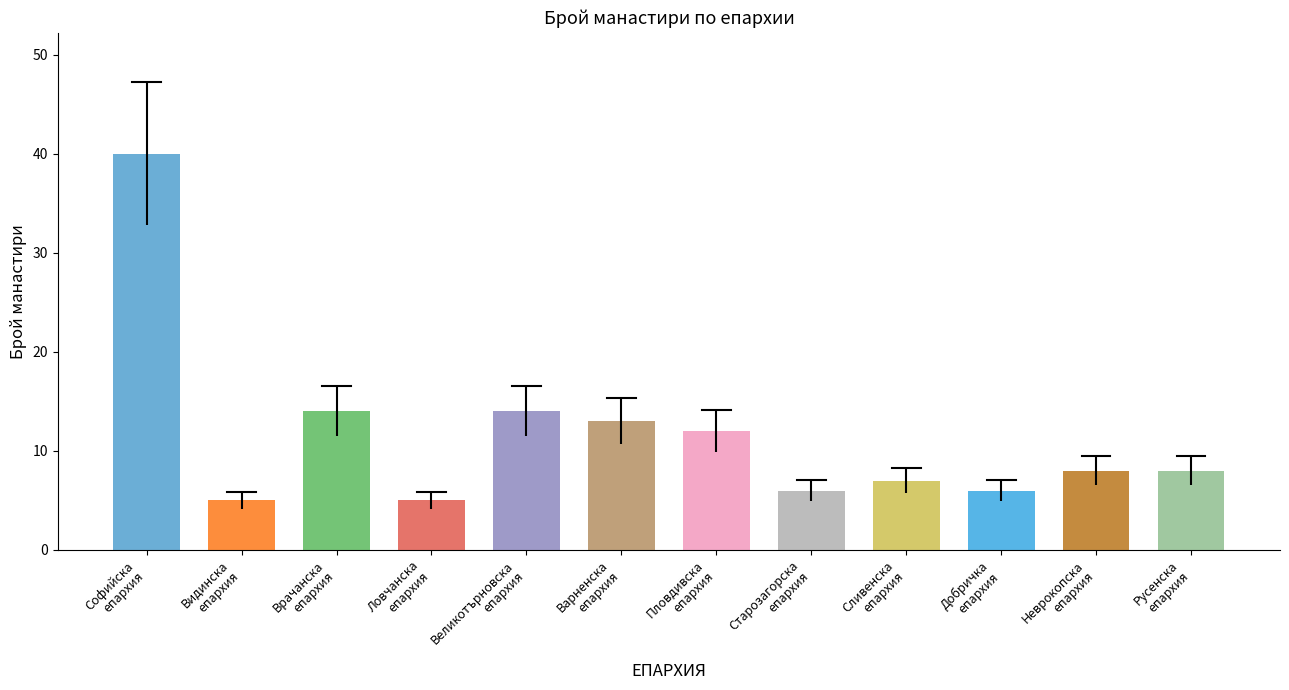

What is the label of the 4th bar from the left?

Ловчанска
епархия